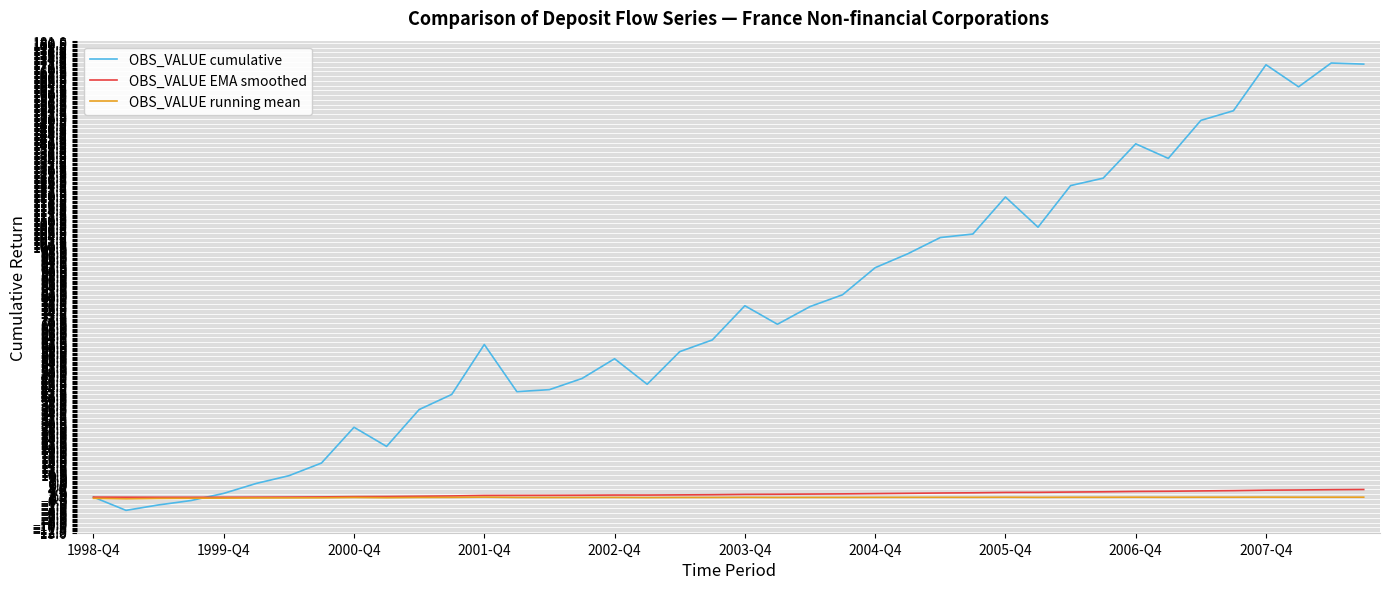

After their last crossing, which series has the higher values: OBS_VALUE cumulative or OBS_VALUE running mean?

OBS_VALUE cumulative